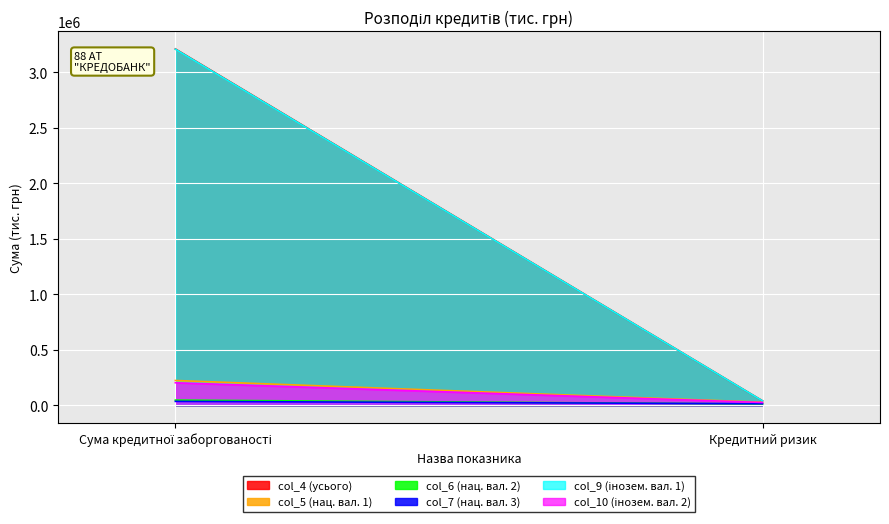

What is the difference between the col_7 values at Сума кредитної заборгованості and Кредитний ризик?

21289.9